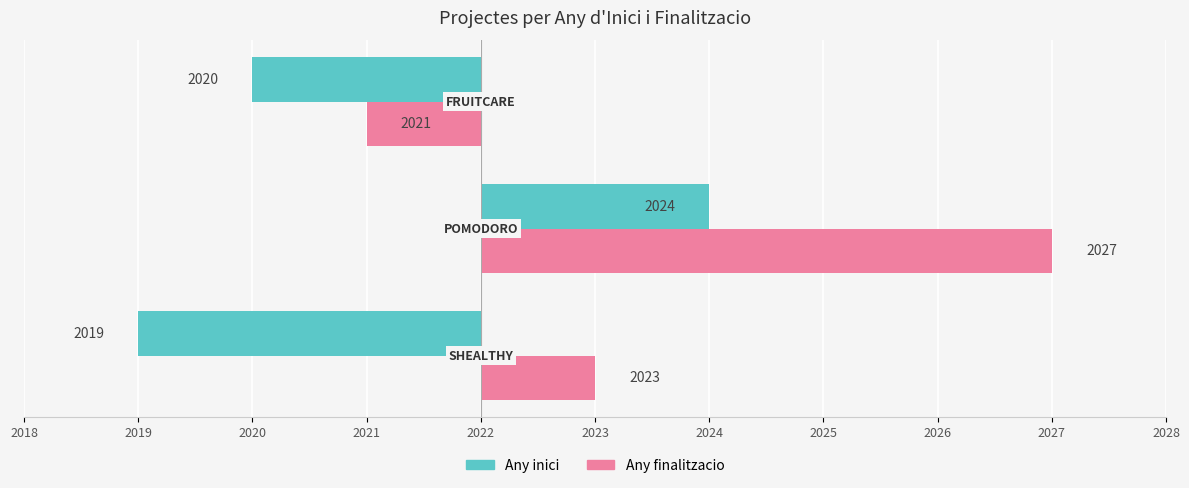

What are all the series names shown in the legend?

Any inici, Any finalitzacio